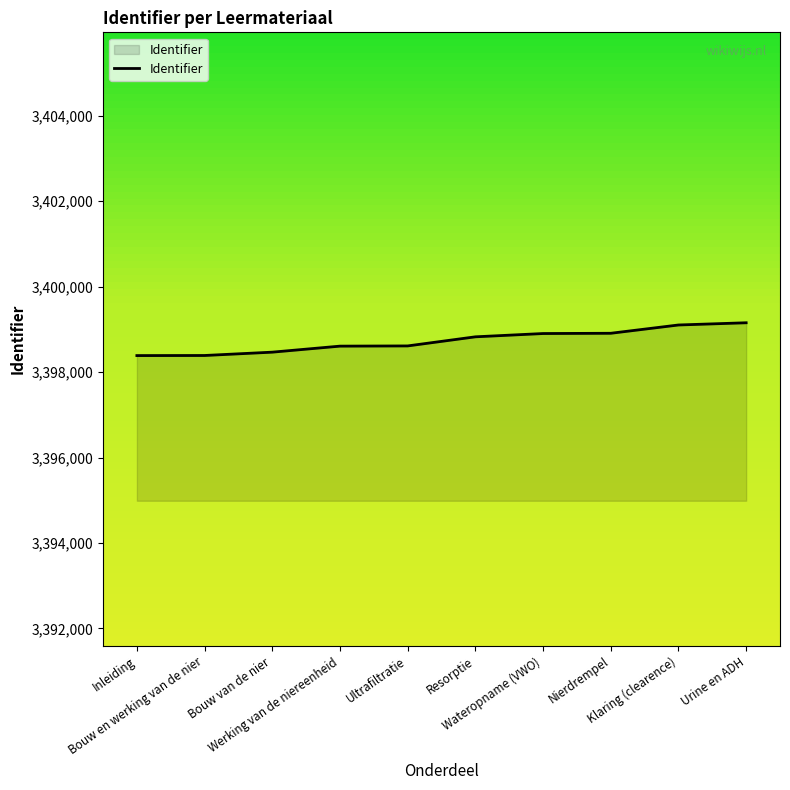

What is the change in value from Bouw van de nier to Klaring (clearence)?

+636